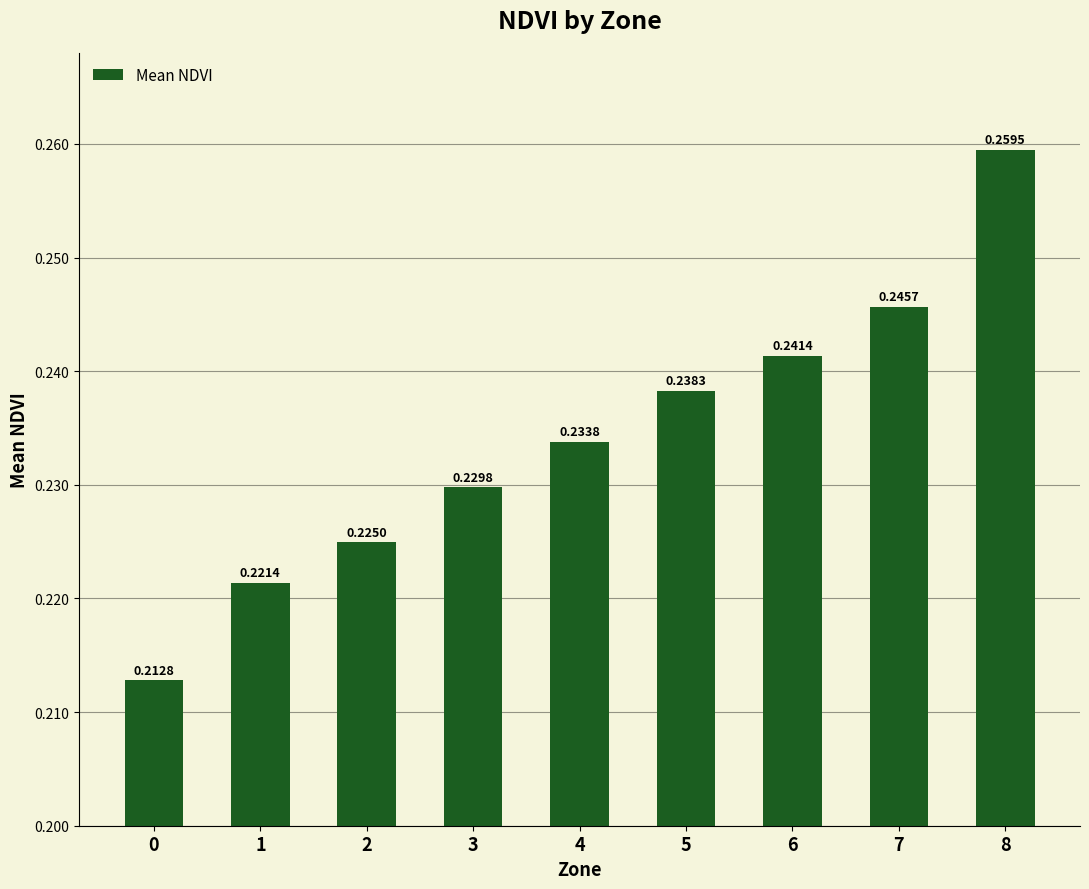

List the labels in order of value, smallest first.

0, 1, 2, 3, 4, 5, 6, 7, 8